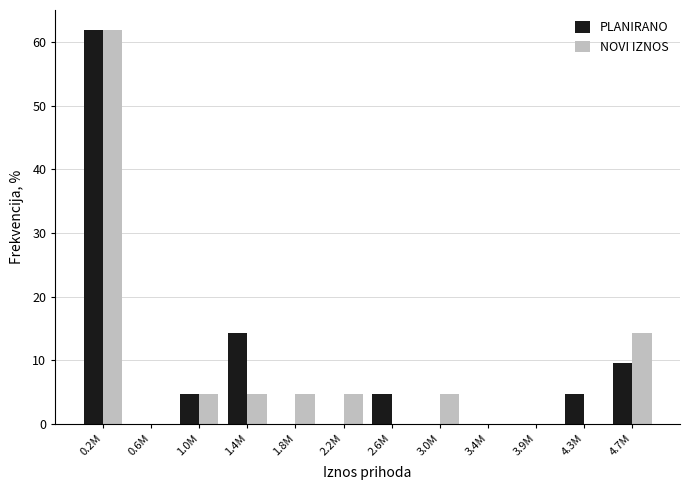

Reading right to left, what are all the values shown in this chart?

PLANIRANO: 4.7M=9.5	4.3M=4.8	3.9M=0.0	3.4M=0.0	3.0M=0.0	2.6M=4.8	2.2M=0.0	1.8M=0.0	1.4M=14.3	1.0M=4.8	0.6M=0.0	0.2M=61.9
NOVI IZNOS: 4.7M=14.3	4.3M=0.0	3.9M=0.0	3.4M=0.0	3.0M=4.8	2.6M=0.0	2.2M=4.8	1.8M=4.8	1.4M=4.8	1.0M=4.8	0.6M=0.0	0.2M=61.9